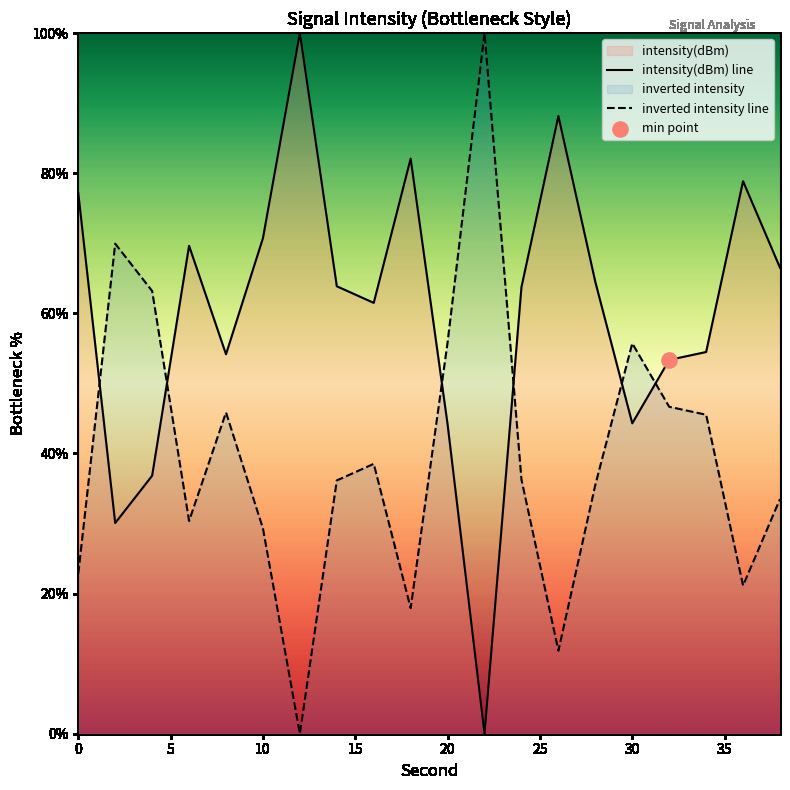

Which series reaches the minimum Y coordinate?

intensity(dBm) line